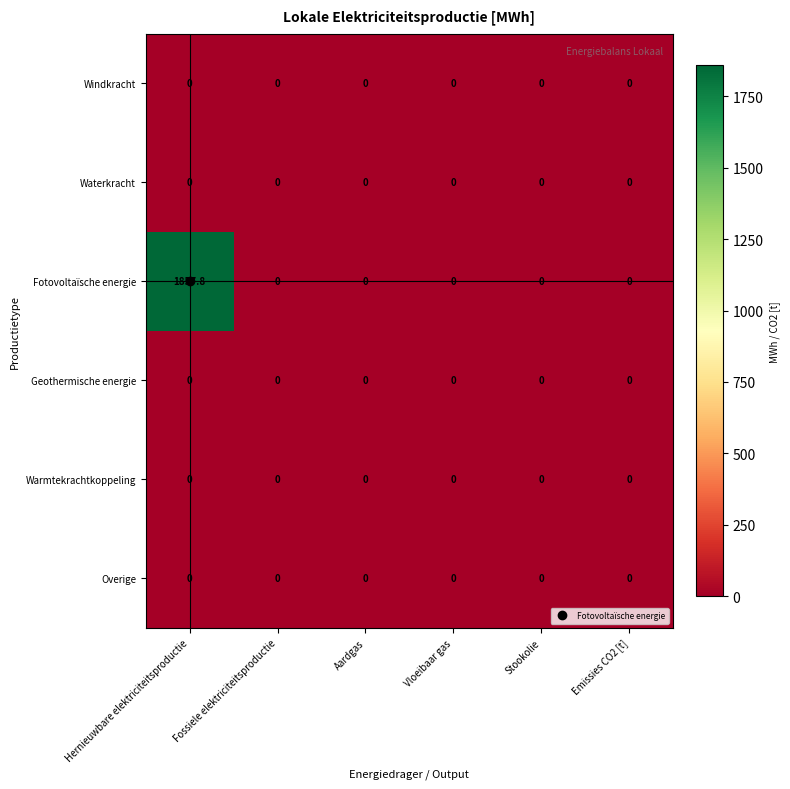

At which category does the chart reach its peak across all series?

Hernieuwbare elektriciteitsproductie